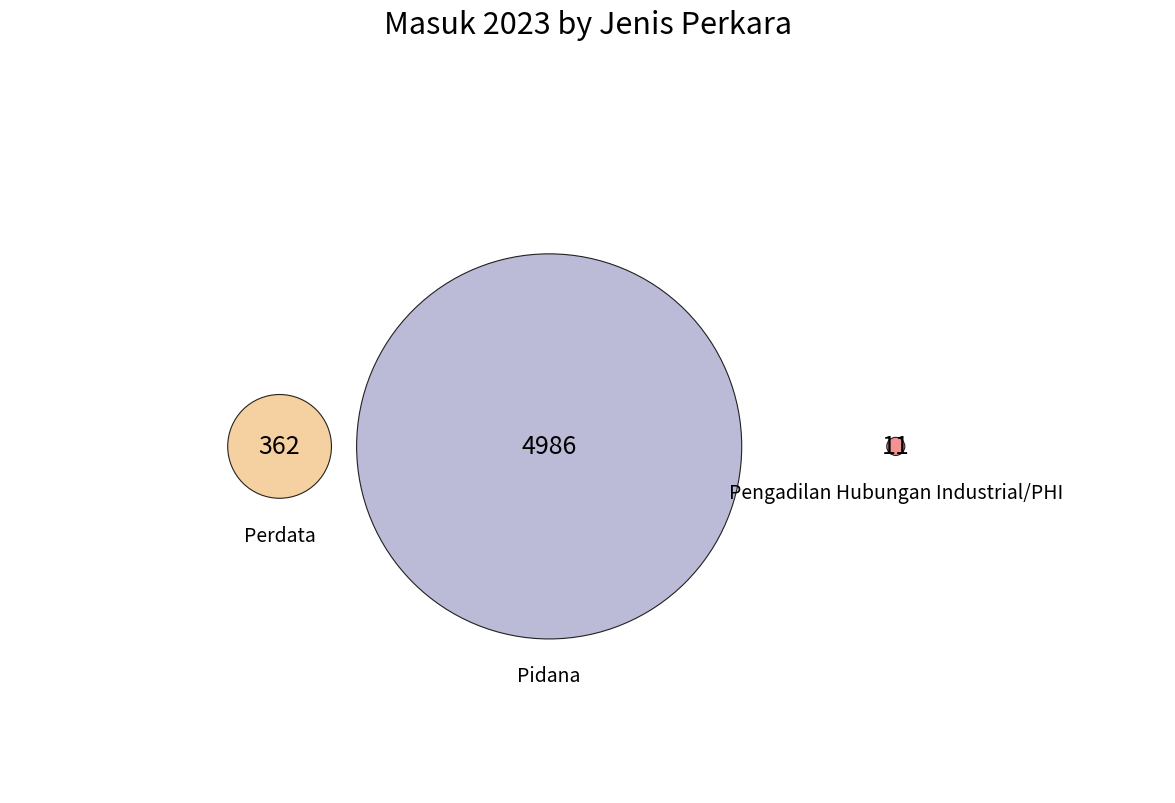

What portion of the pie excludes Pengadilan Hubungan Industrial/PHI?

99.8%